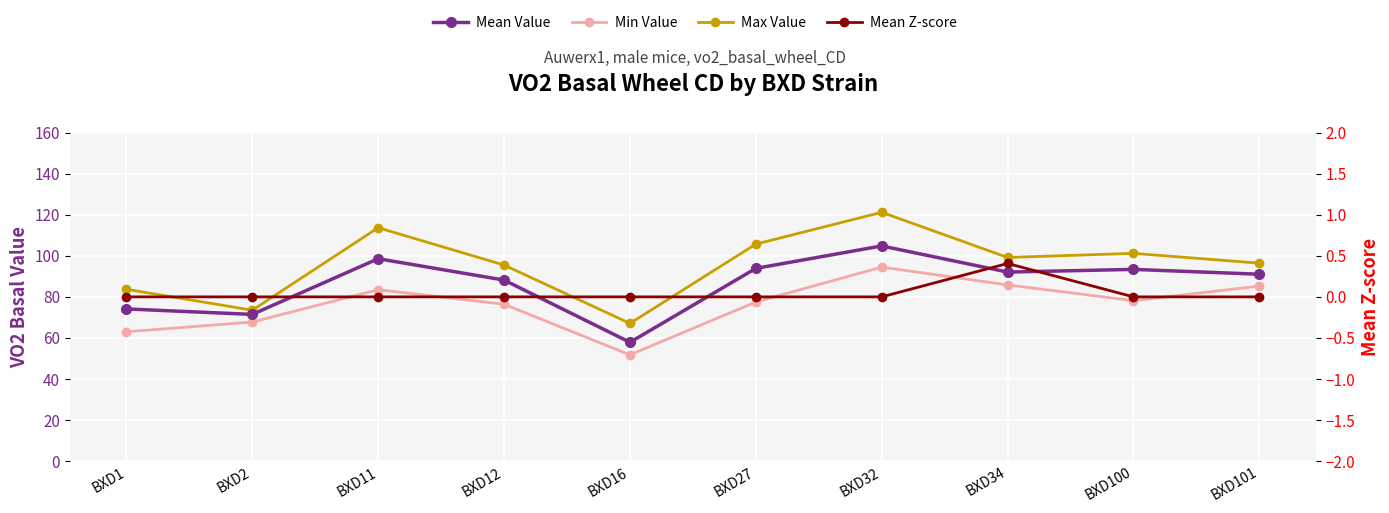

True or false: Min Value has a value of 77.5 at BXD27.

True